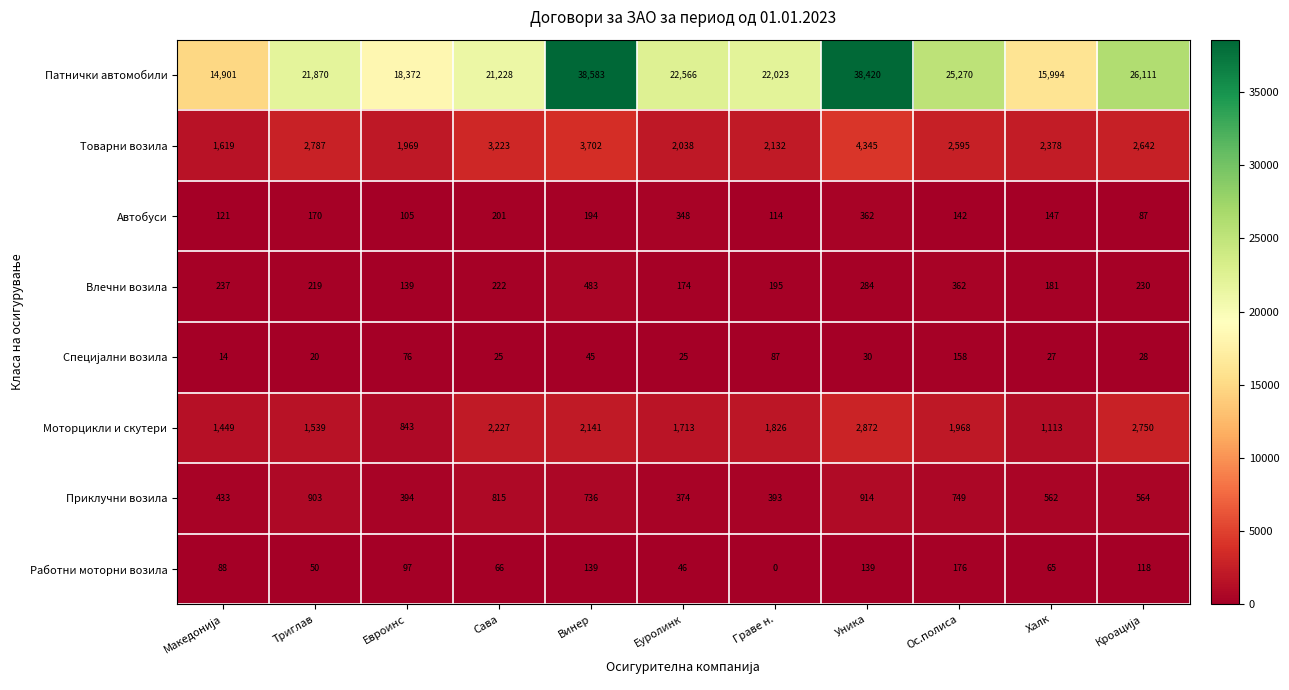

What is the maximum value for Автобуси?

362